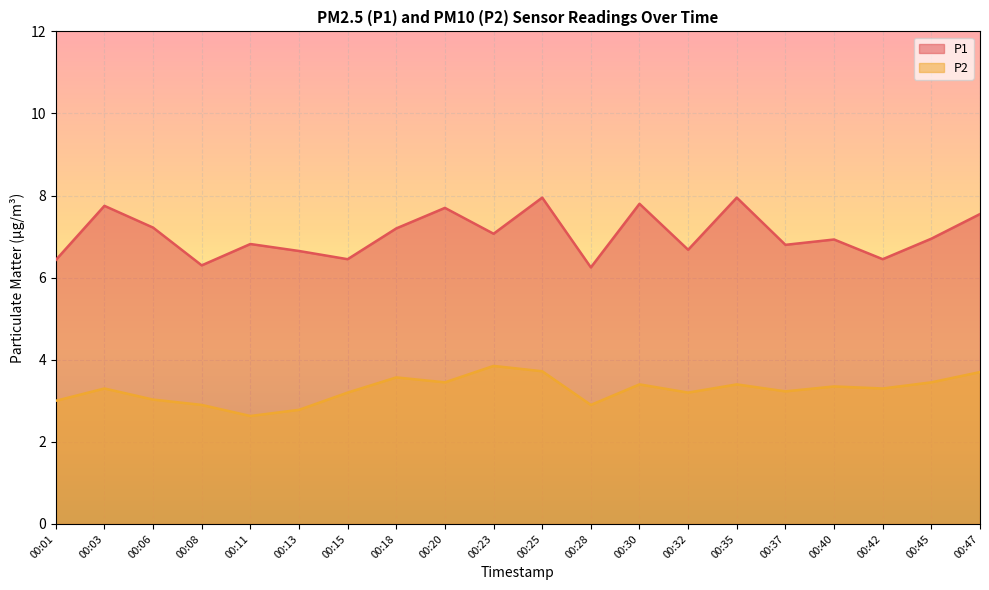

What is the average value of the P2 series?

3.3